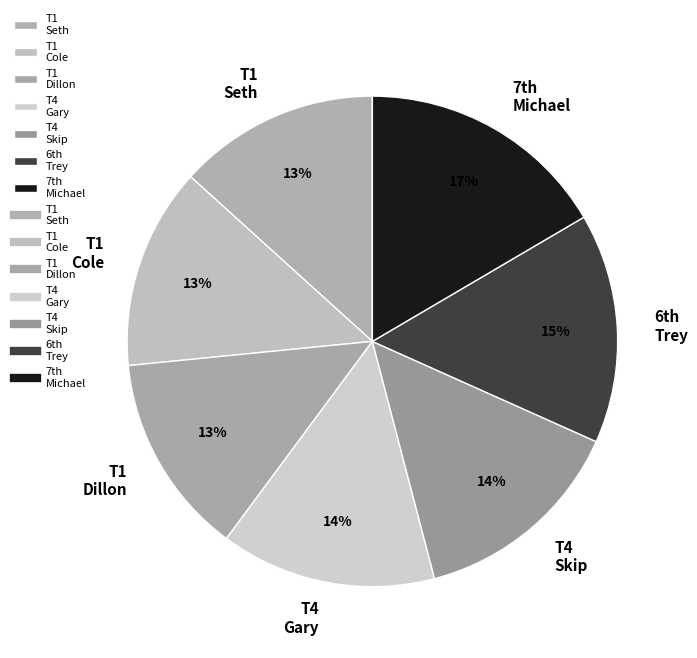

Combined, do T1 Cole and T1 Dillon account for over 50%?

No